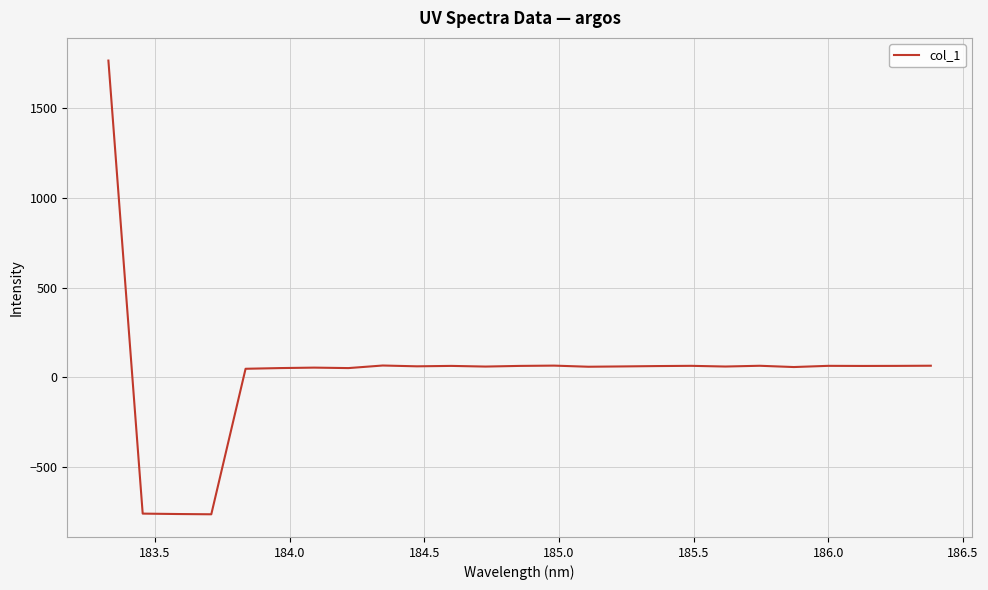

What is the maximum value shown in the chart?

1767.3